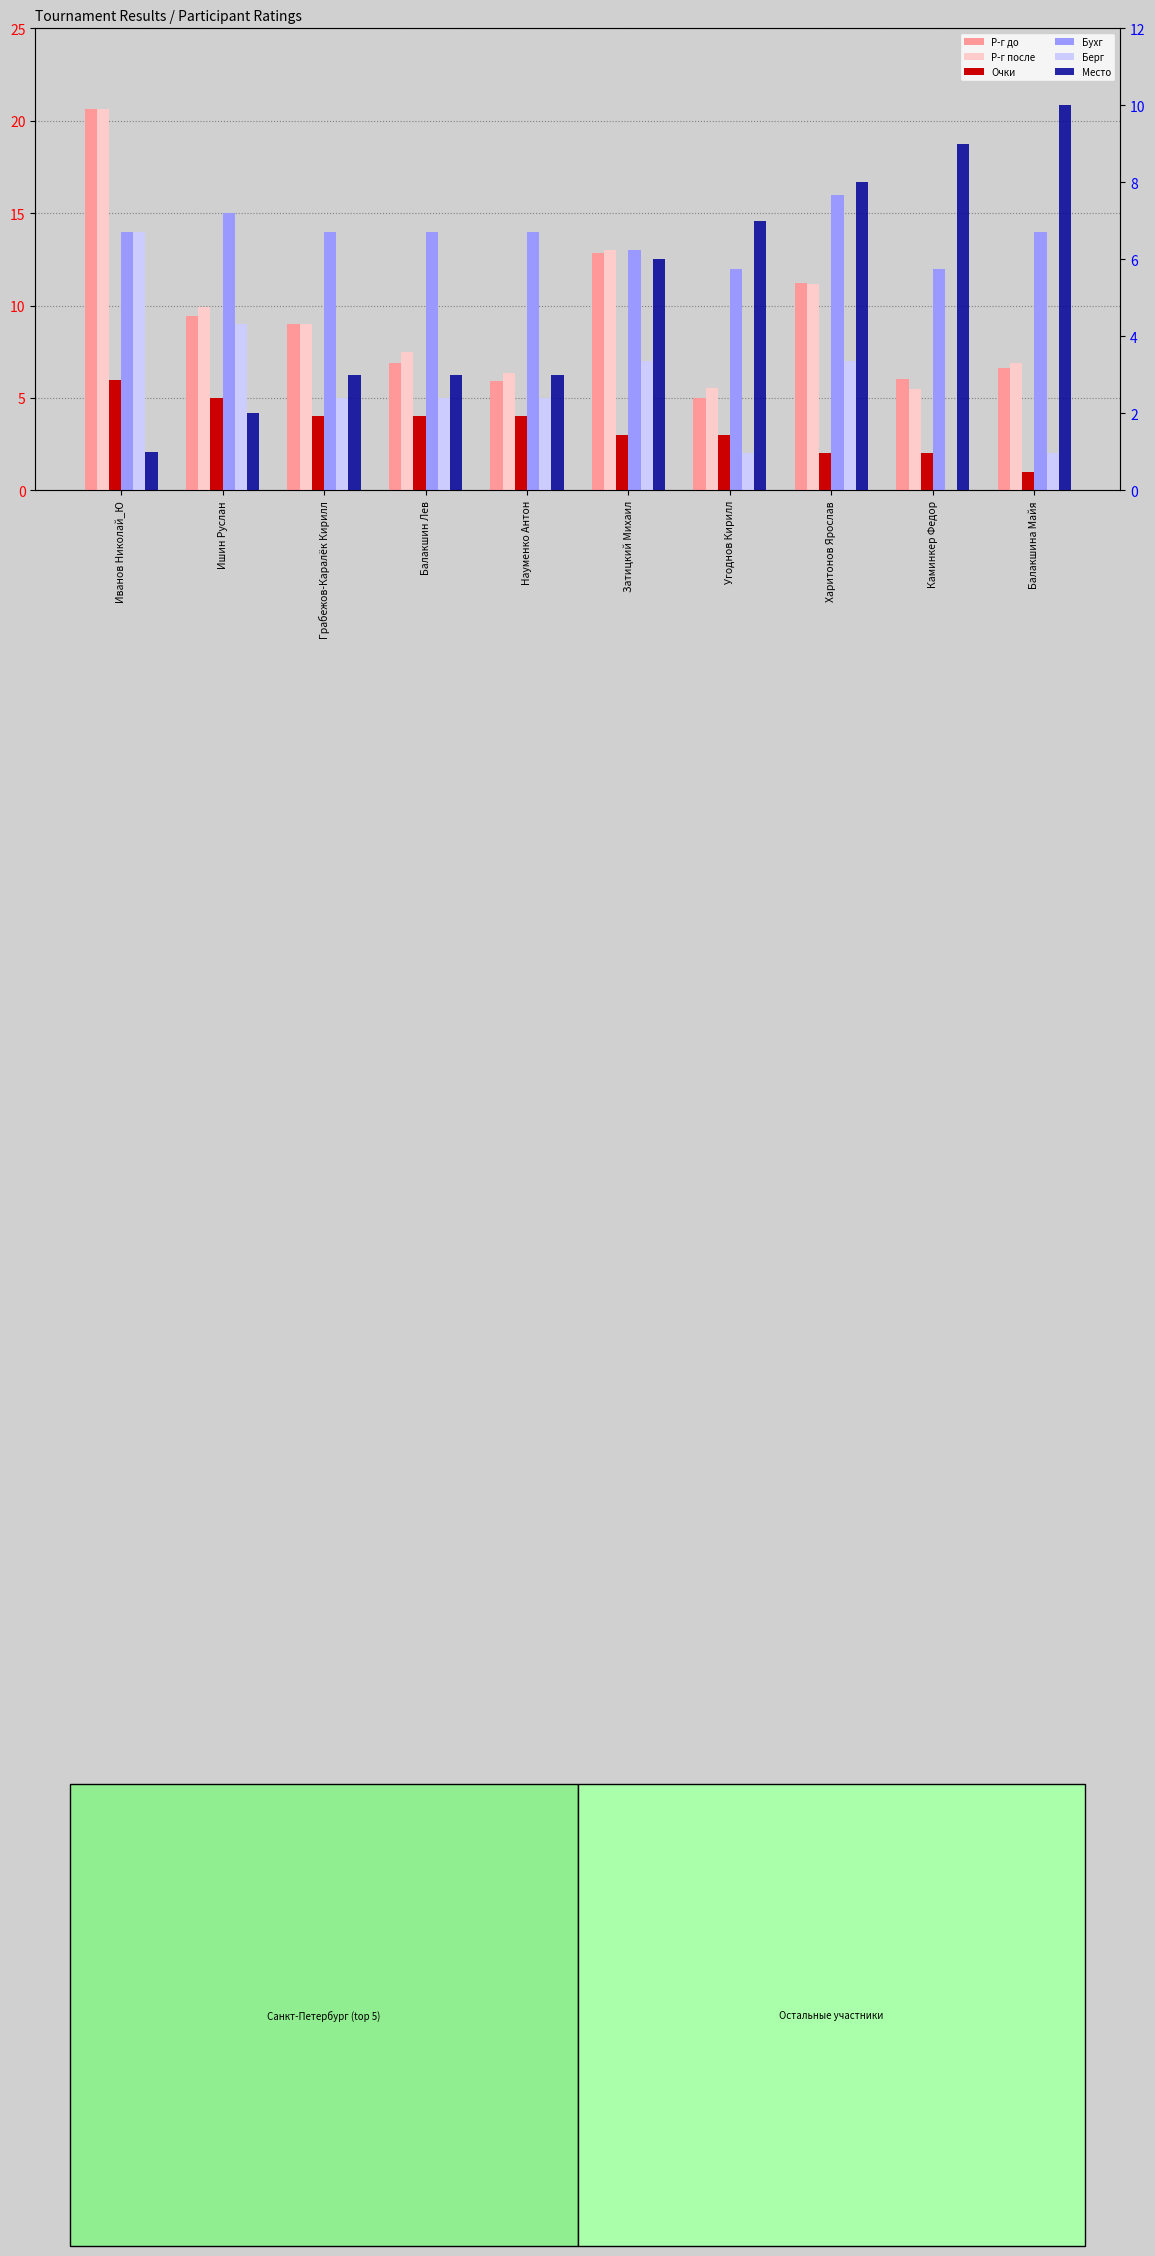

What is the difference between the second highest and minimum values in the Р-г после series?

7.5